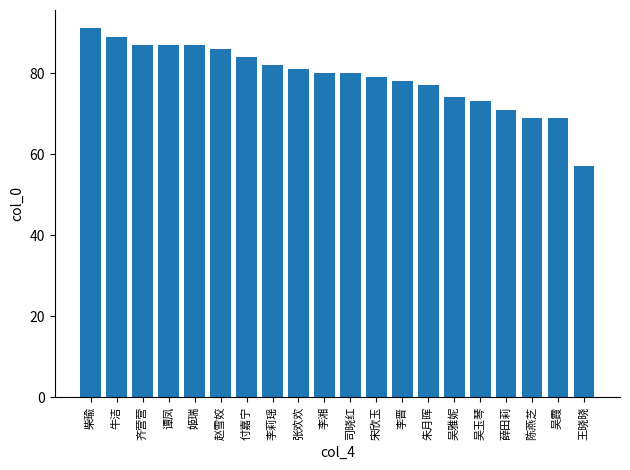

Is it true that the value at 谭凤 is 87?

True